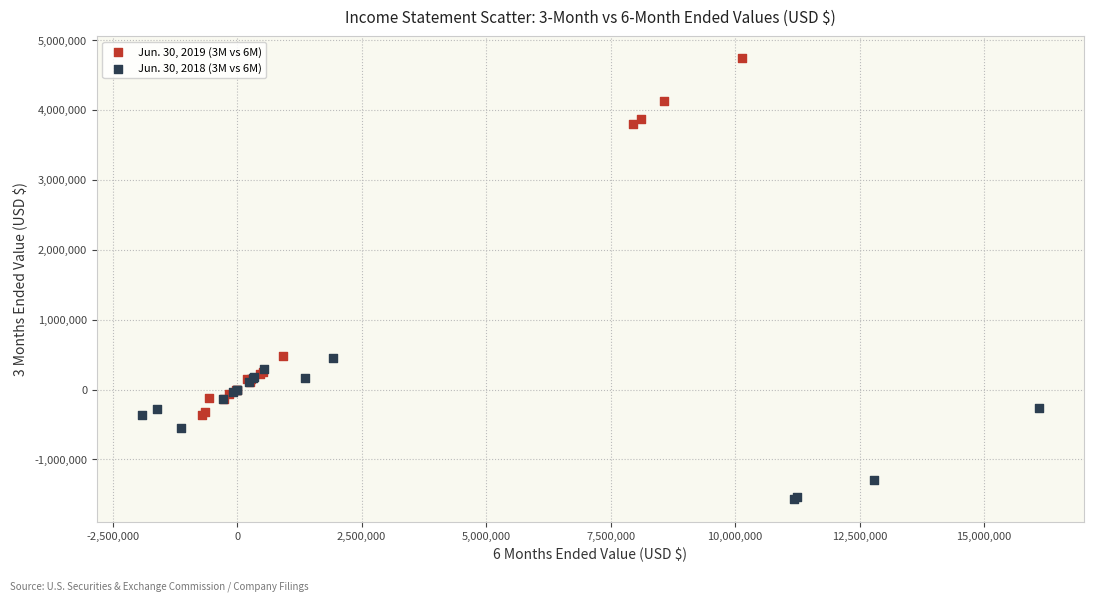

Which series contains the lowest Y value?

Jun. 30, 2018 (3M vs 6M)